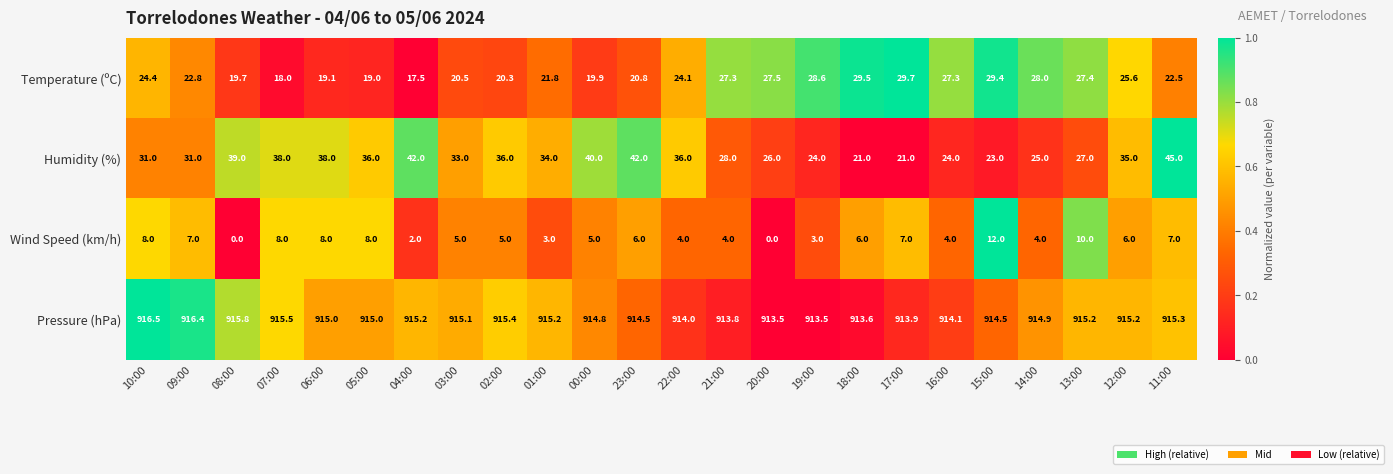

Rank the series by their maximum value, from highest to lowest.

Pressure (hPa), Humidity (%), Temperature (ºC), Wind Speed (km/h)